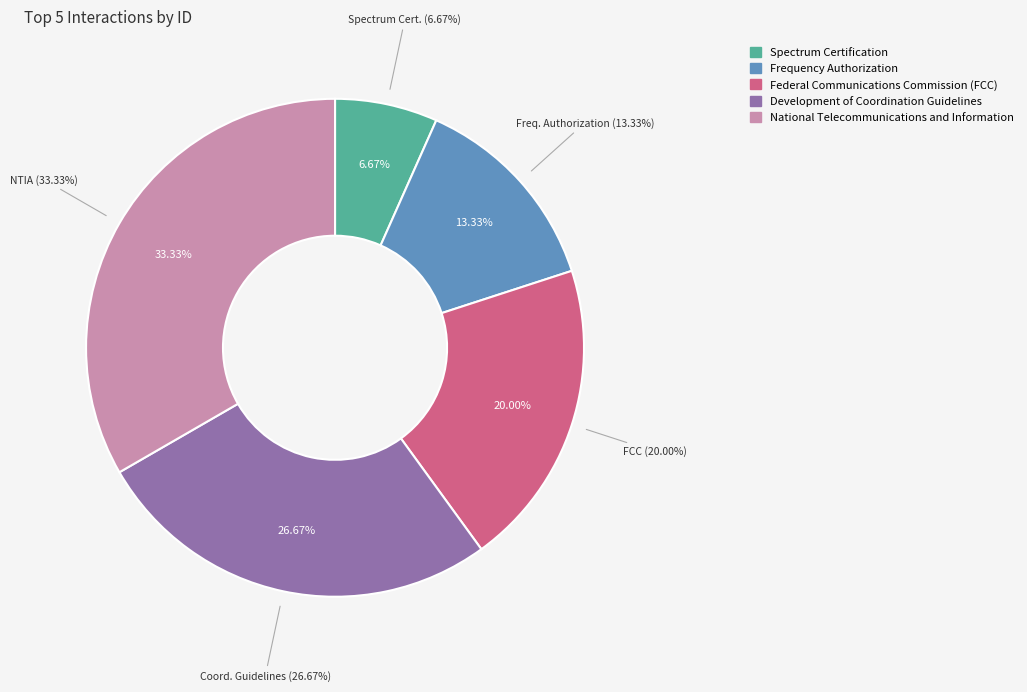

What is the largest slice in the pie chart?

National Telecommunications and Information